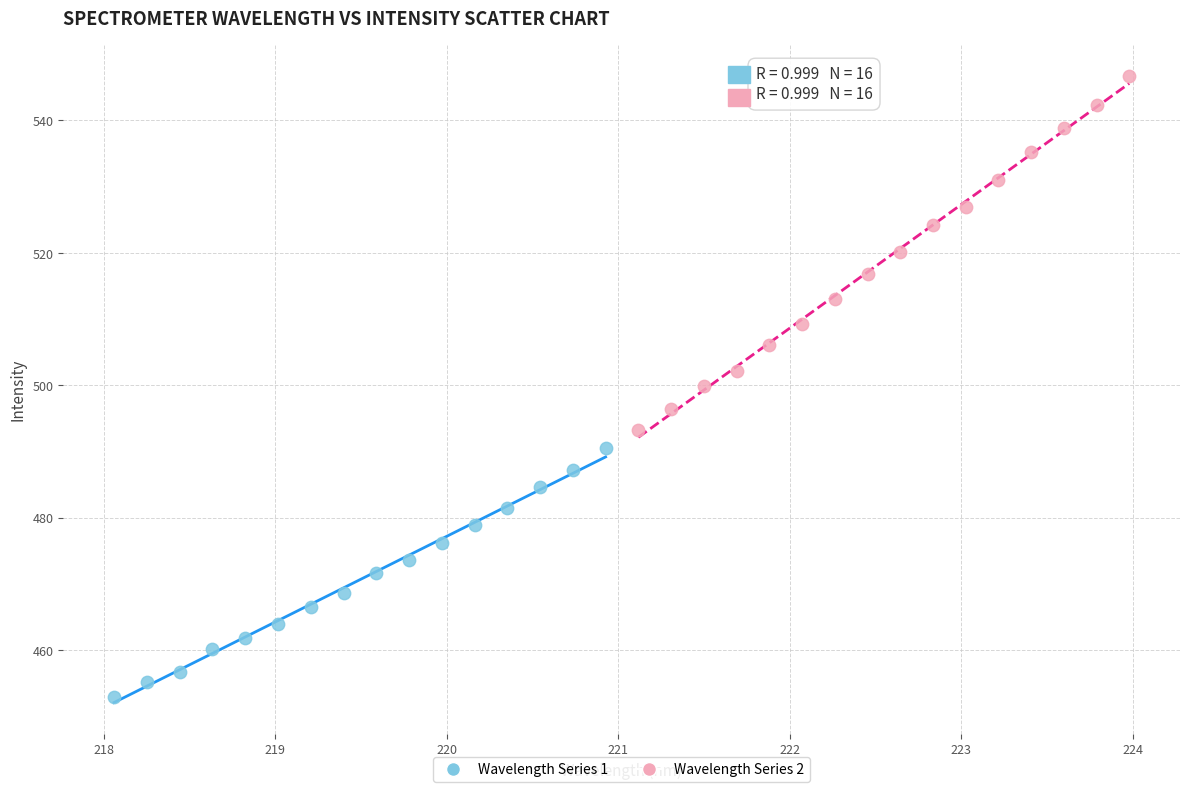

Which series contains the highest Y value?

Wavelength Series 2